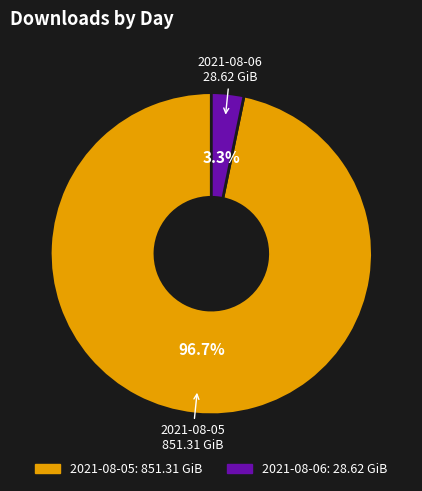

Combined, what portion of the pie is 2021-08-05 and 2021-08-06?

100.0%